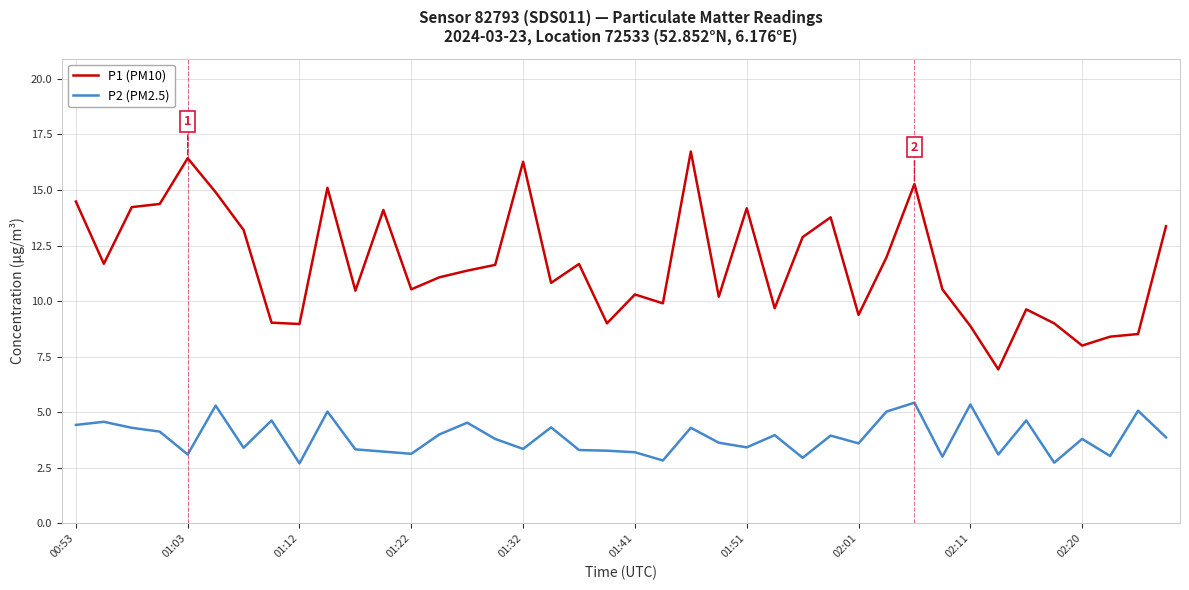

What are all the series names shown in the legend?

P1 (PM10), P2 (PM2.5)